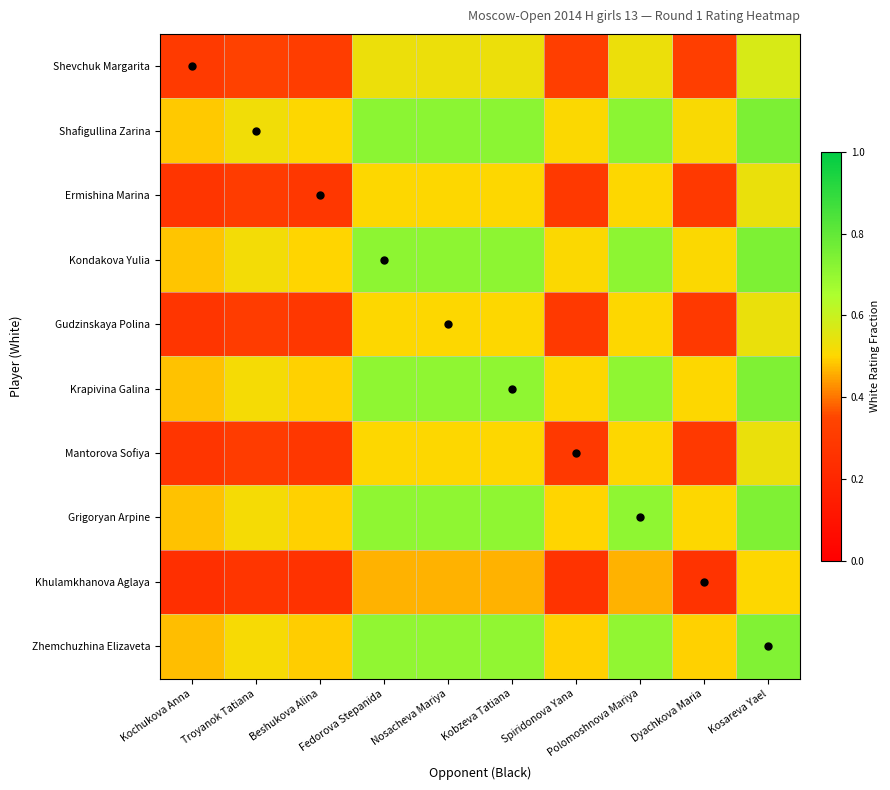

What is the difference between the highest and lowest values at Spiridonova Yana?

0.2